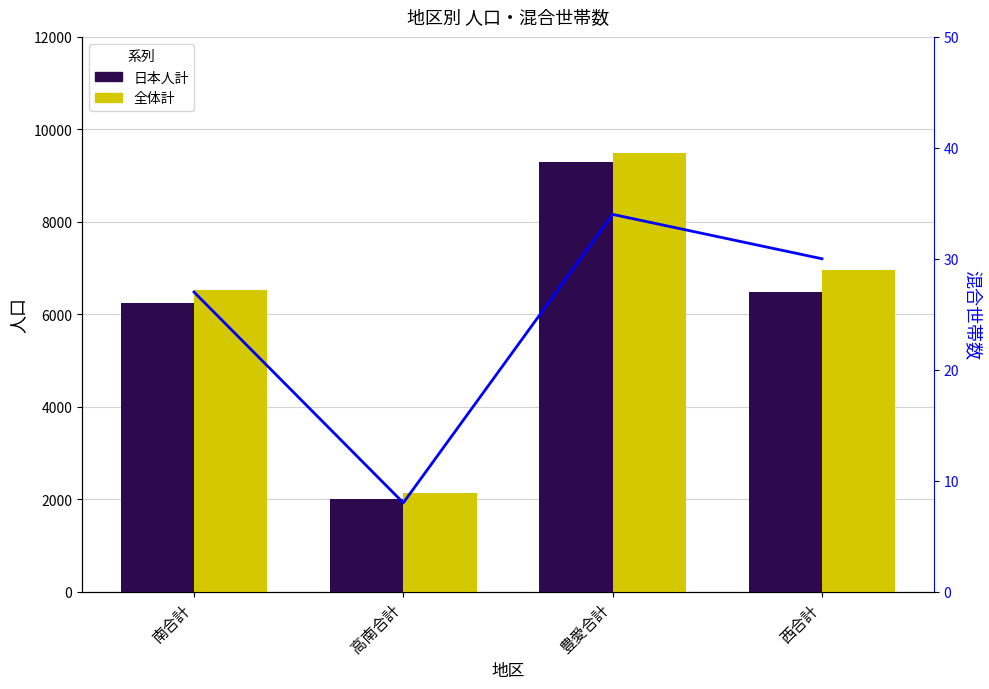

Which category has the highest value in the 日本人計 series?

豊愛合計